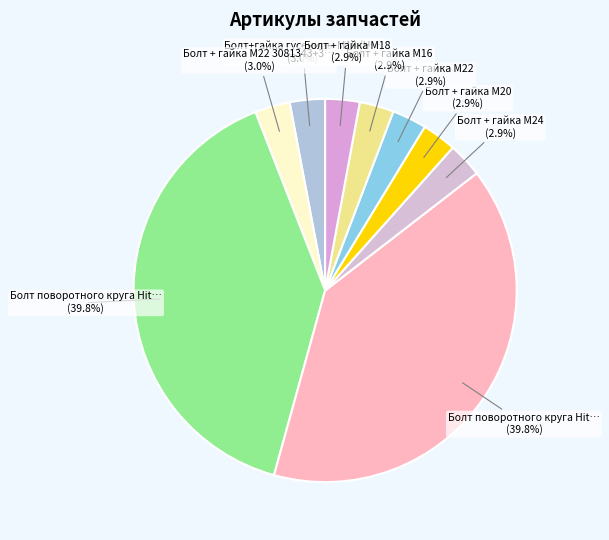

How many segments does this pie chart have?

9